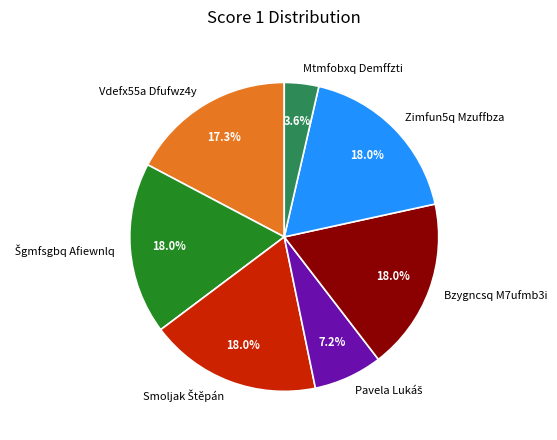

What percentage is NOT represented by Mtmfobxq Demffzti?

96.4%